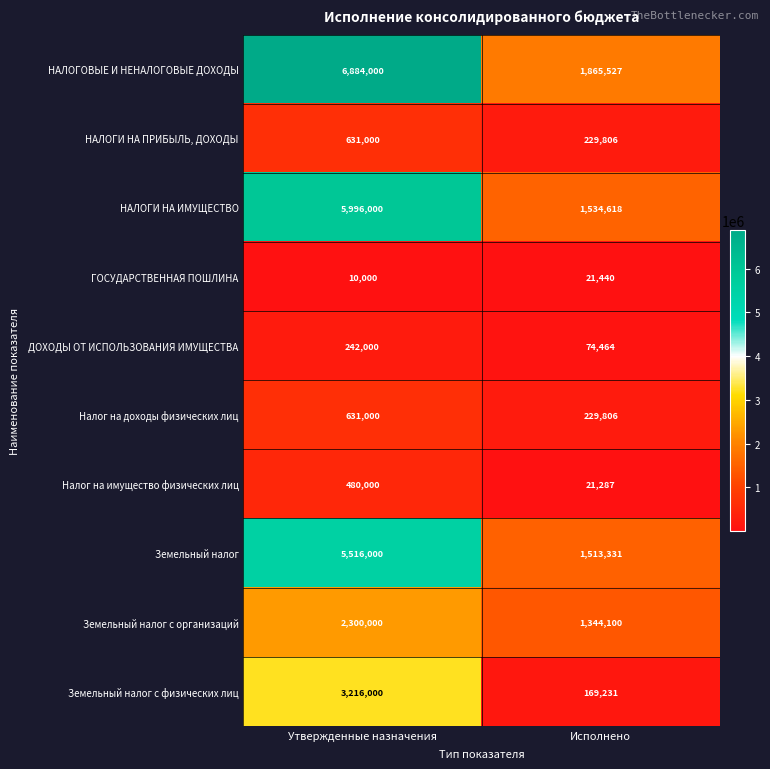

True or false: НАЛОГОВЫЕ И НЕНАЛОГОВЫЕ ДОХОДЫ has a value of 1004196 at Исполнено.

False